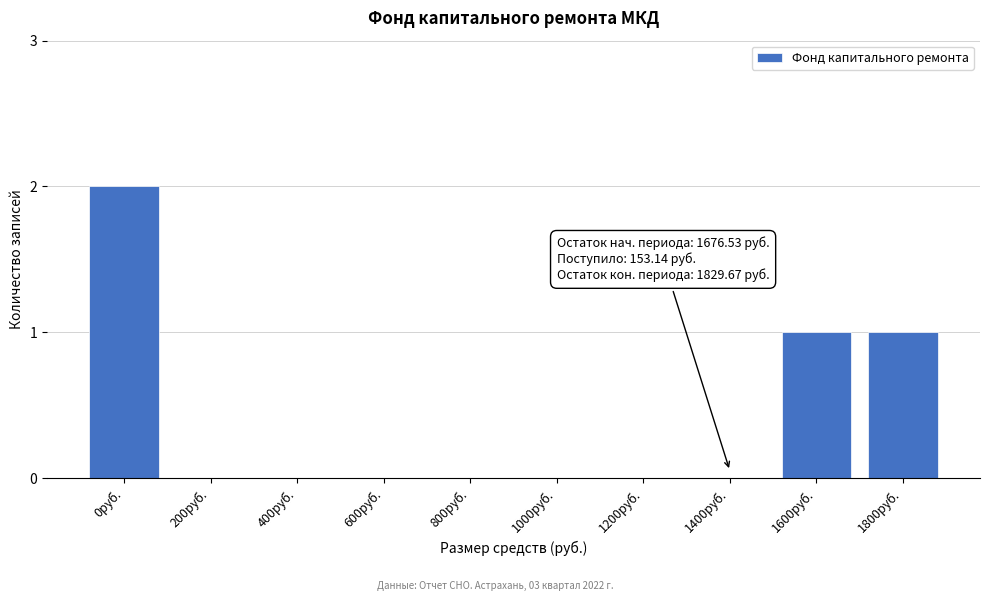

Reading left to right, what are all the values shown in this chart?

0руб.=2	200руб.=0	400руб.=0	600руб.=0	800руб.=0	1000руб.=0	1200руб.=0	1400руб.=0	1600руб.=1	1800руб.=1